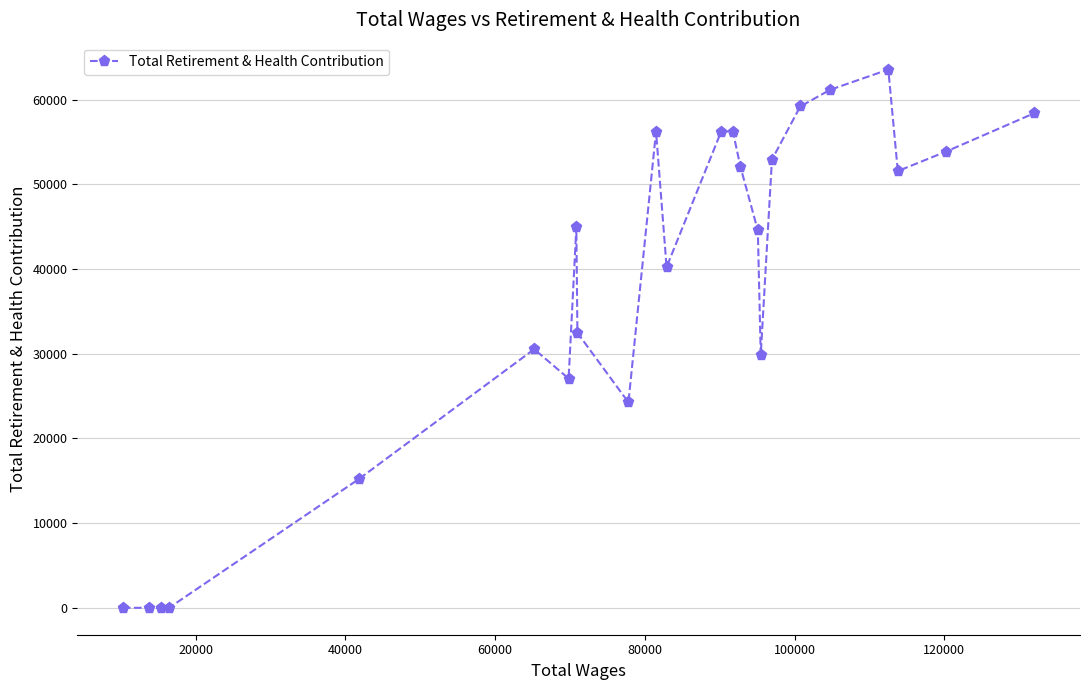

Reading left to right, list all the values displayed in this chart.

0	0	0	0	15179	30542	27079	44916	32473	24259	56241	40234	56241	56241	52056	44568	29859	52927	59202	61175	63560	51573	53883	58417